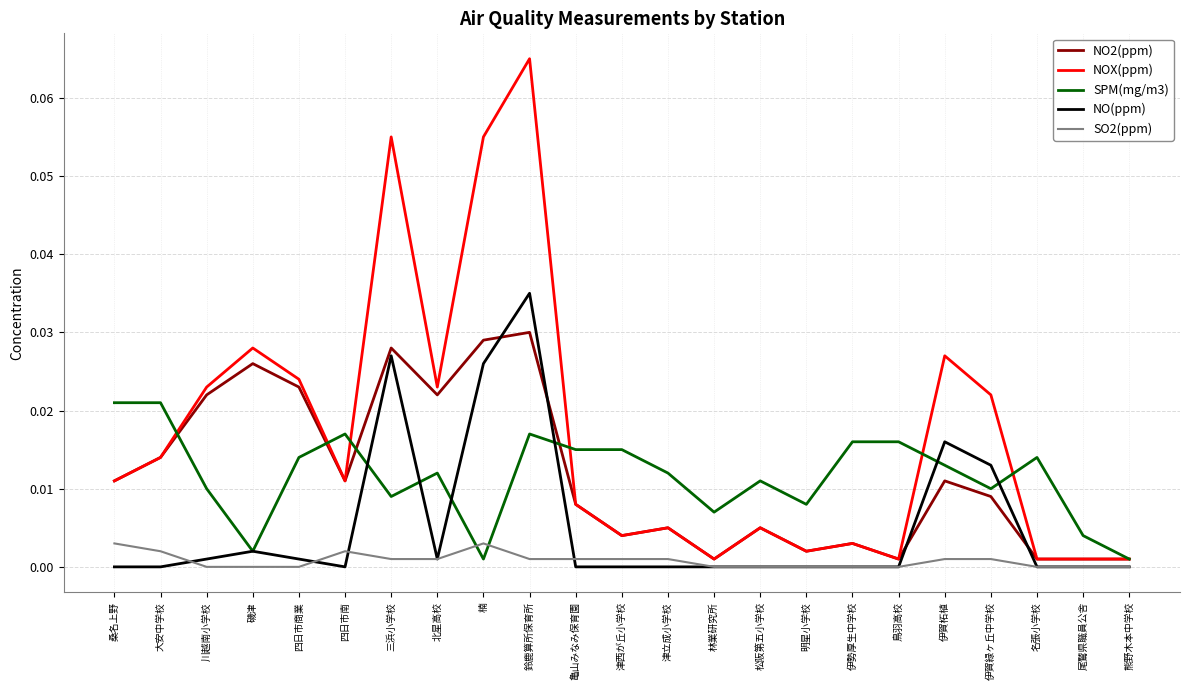

List the series in order of their peak value, highest first.

NOX(ppm), NO(ppm), NO2(ppm), SPM(mg/m3), SO2(ppm)